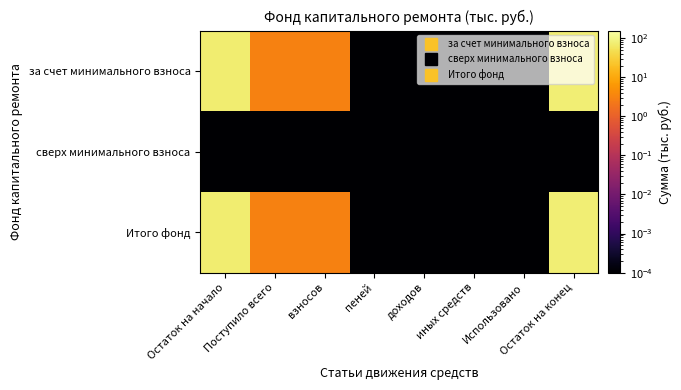

At which category is the sum across all series the highest?

Остаток на конец